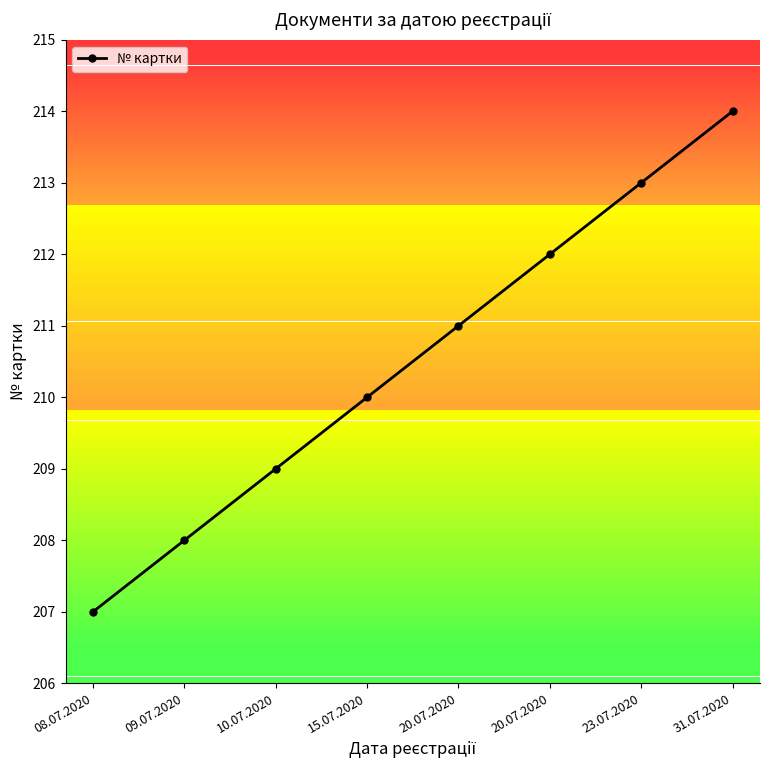

What is the minimum value shown in the chart?

207